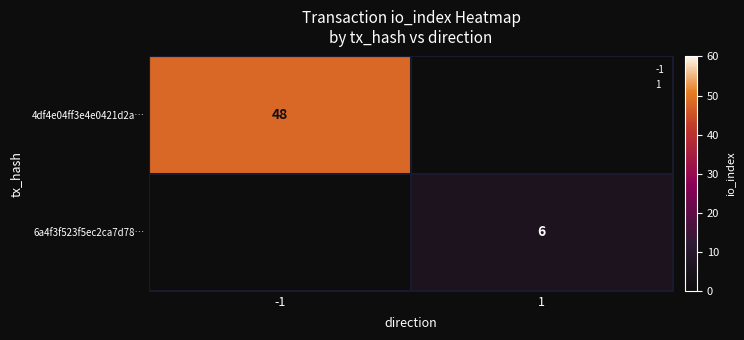

What is the approximate value of 4df4e04ff3e4e0421d2a… at -1?

48.0